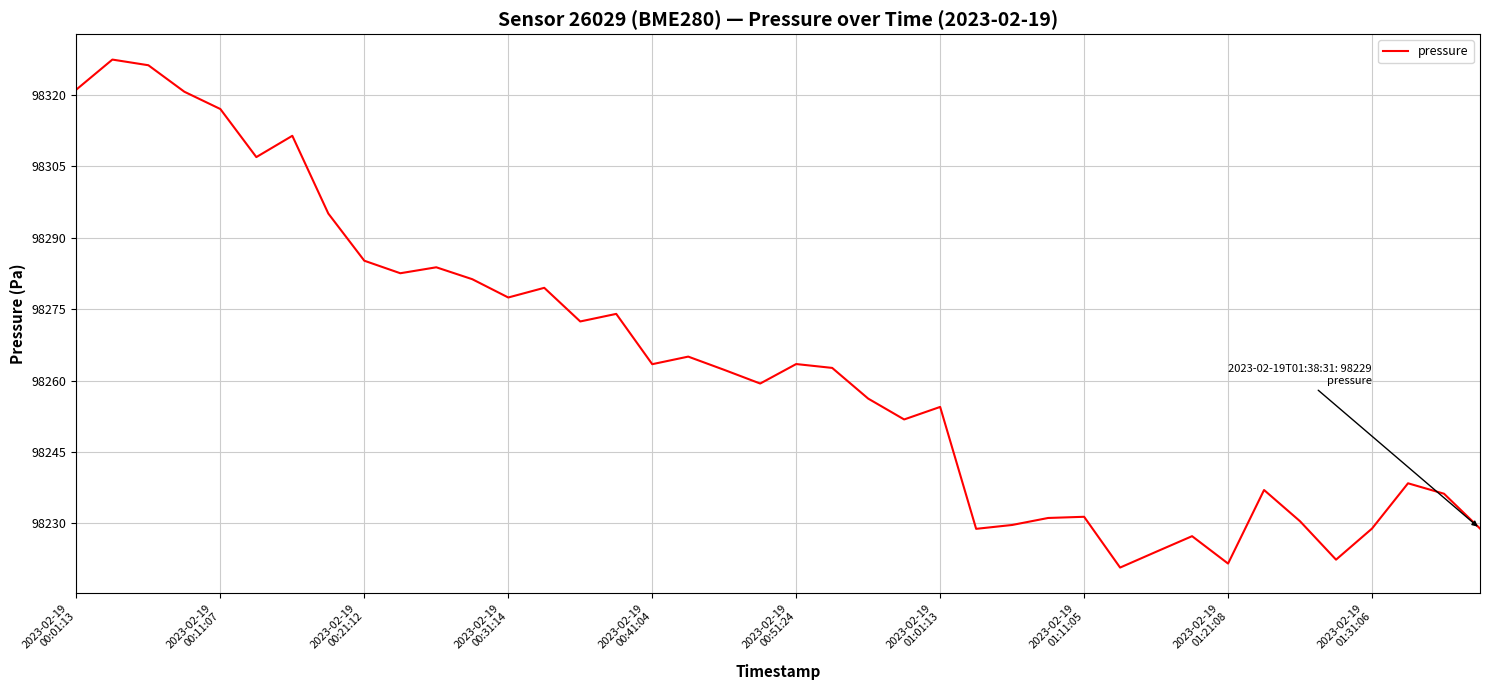

Count the number of categories in the chart.

40